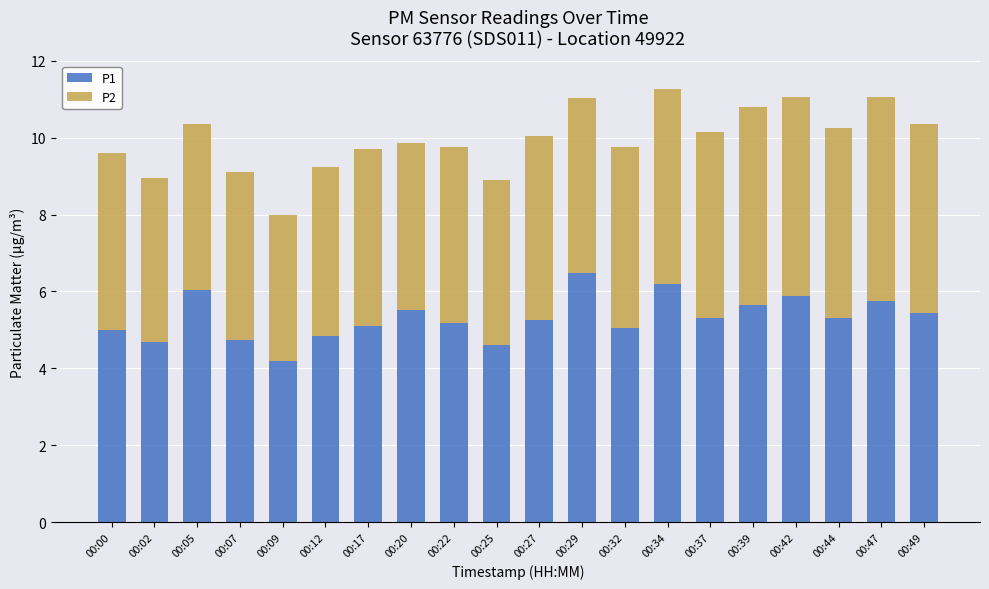

What is the approximate value of P1 at 00:29?

6.5